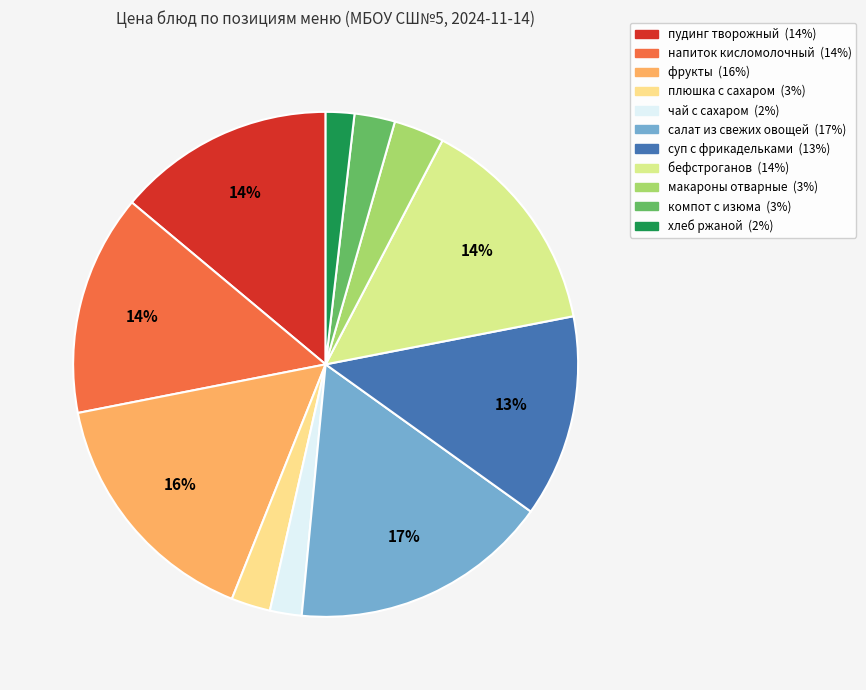

To the nearest percent, what portion does бефстроганов represent?

14%